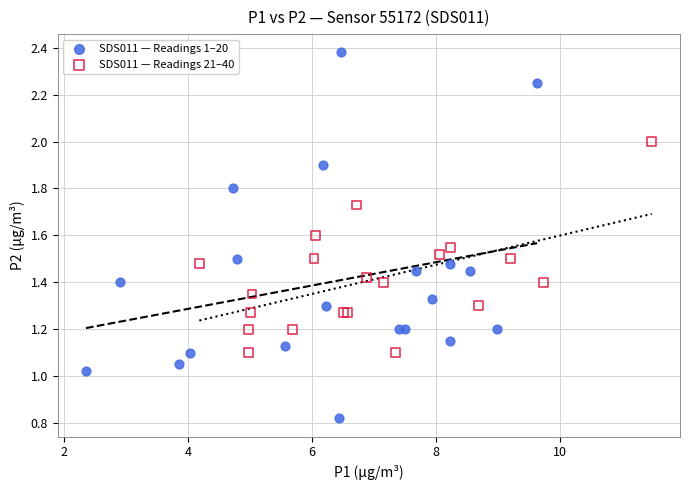

Which series reaches the maximum Y coordinate?

SDS011 — Readings 1–20